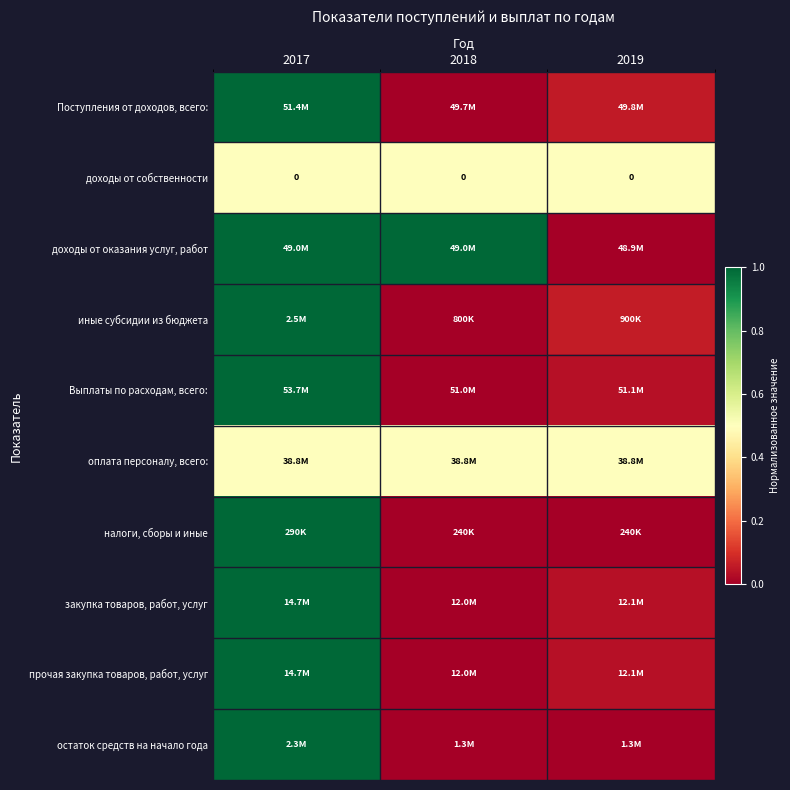

How many categories are shown in the chart?

3